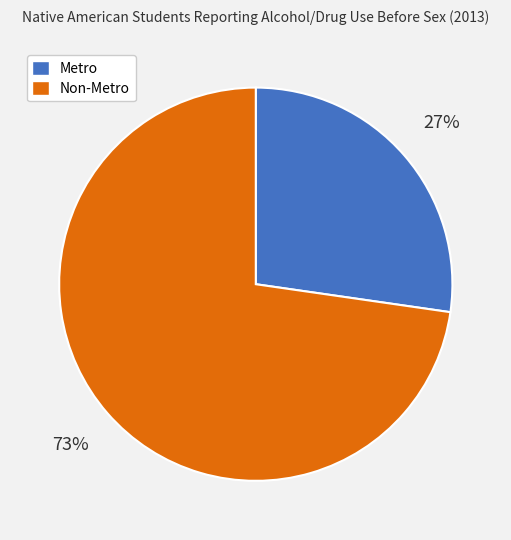

Do Metro and Non-Metro together represent more than half of the pie?

Yes